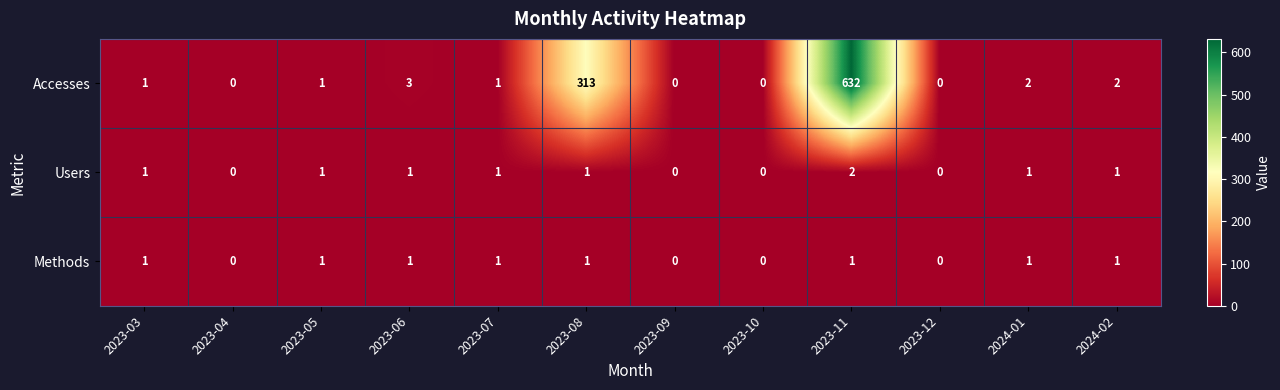

Which series changed the most between 2023-08 and 2023-12?

Accesses